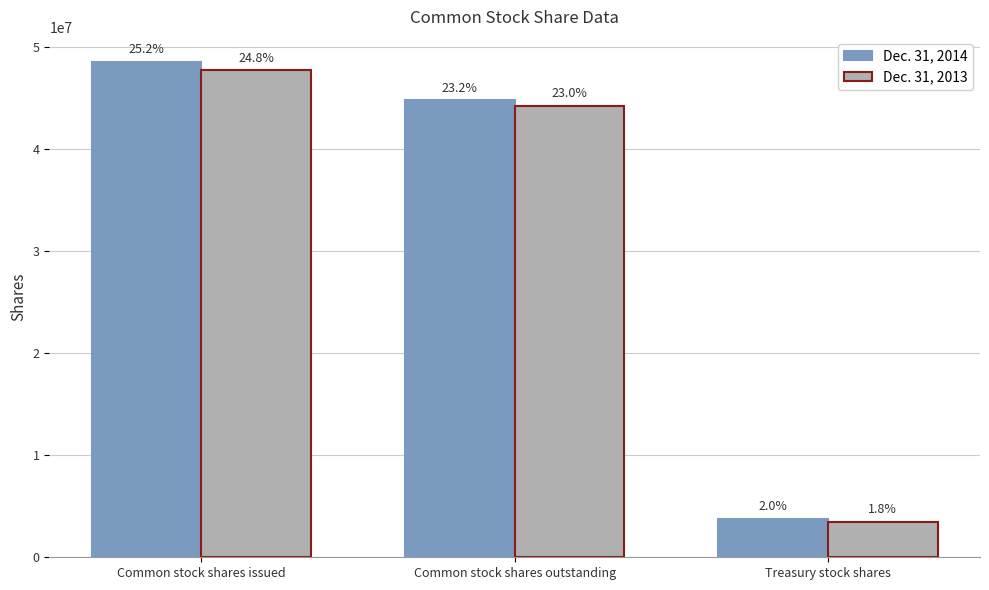

Are the bars horizontal?

No